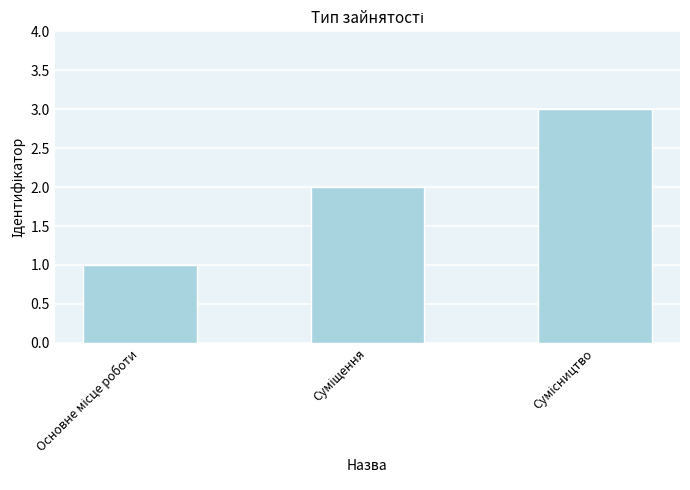

What is the sum of all values?

6